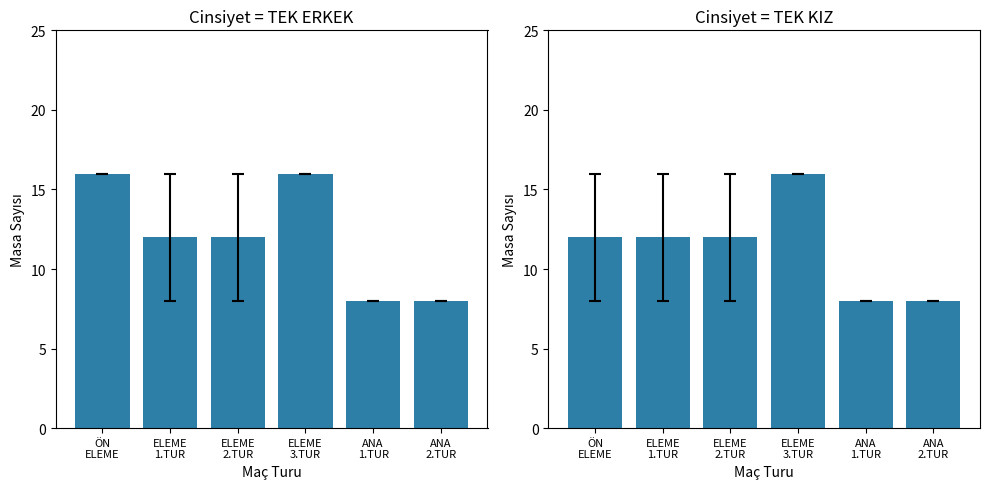

What is the approximate value of TEK KIZ at ELEME
3.TUR?

16